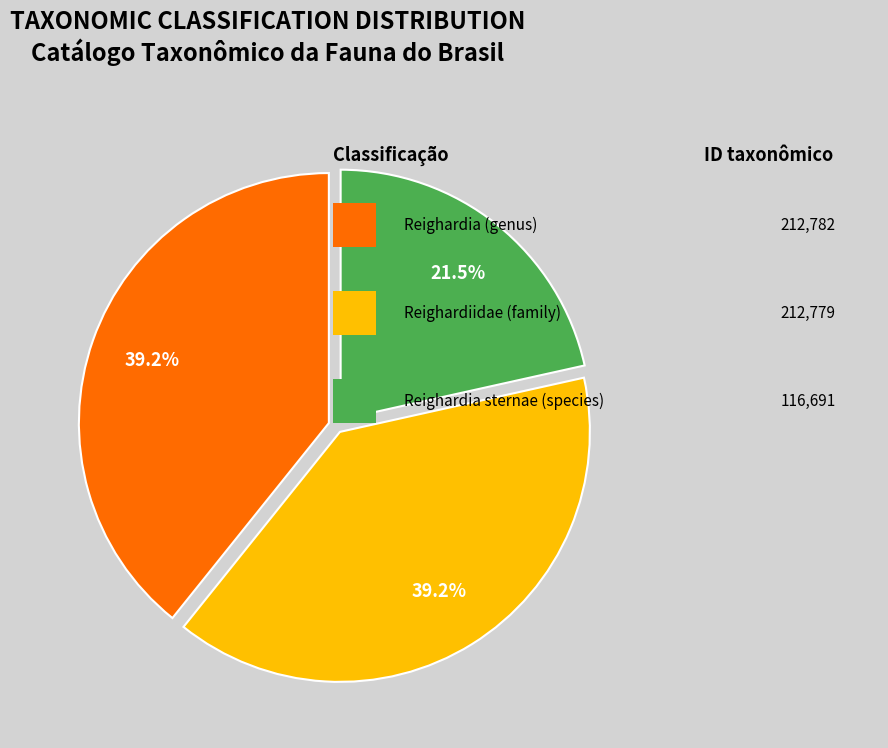

Does any single category account for the majority?

No